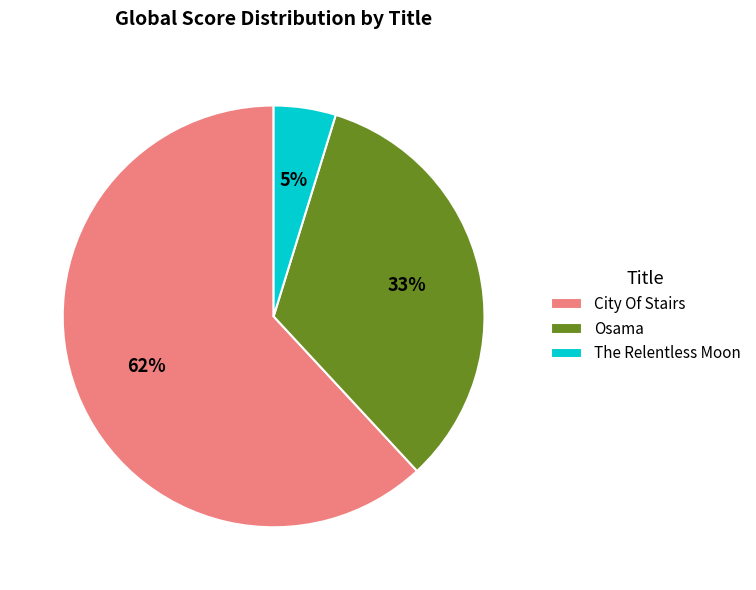

How many segments does this pie chart have?

3